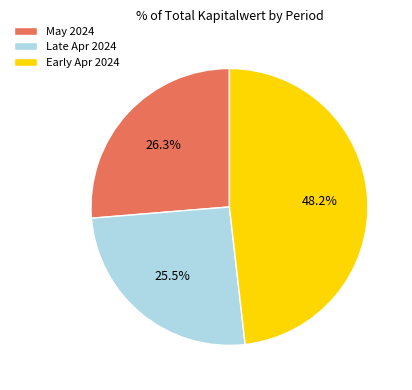

Combined, do May 2024 and Early Apr 2024 account for over 50%?

Yes